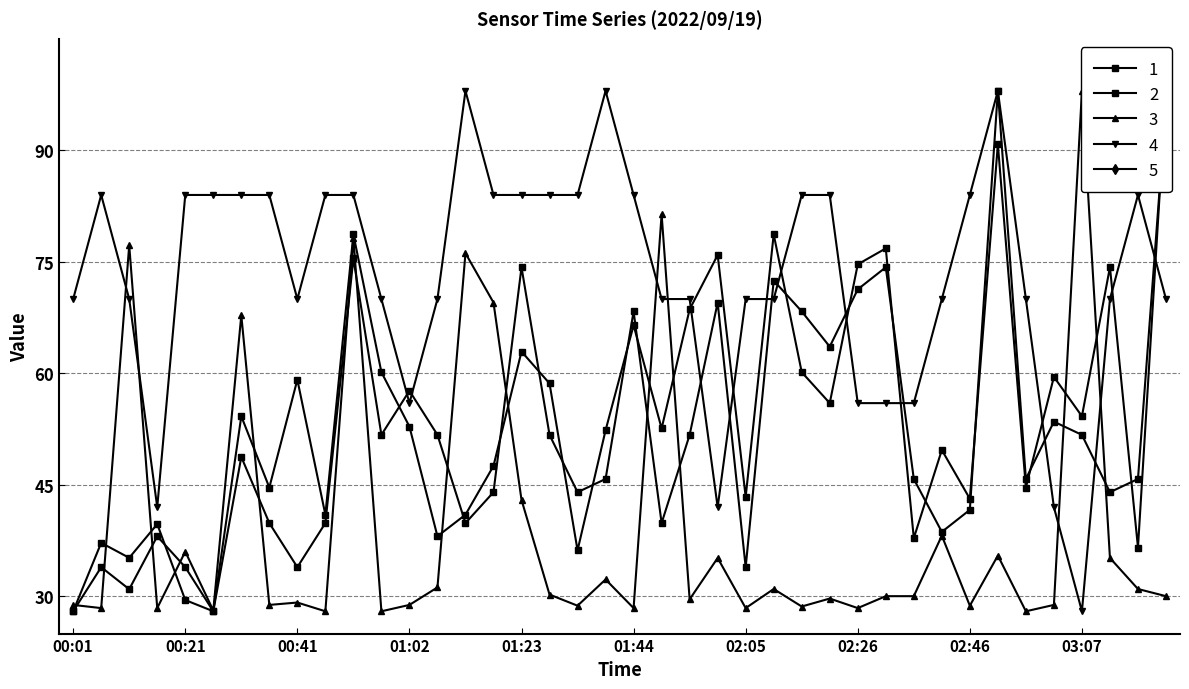

What position from the right is 01:44?

20